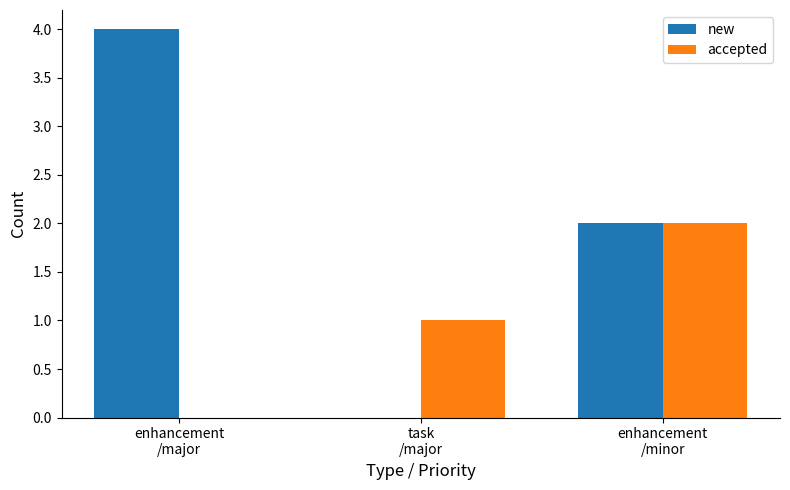

Reading left to right, list all the values displayed in this chart.

new: 4	0	2
accepted: 0	1	2